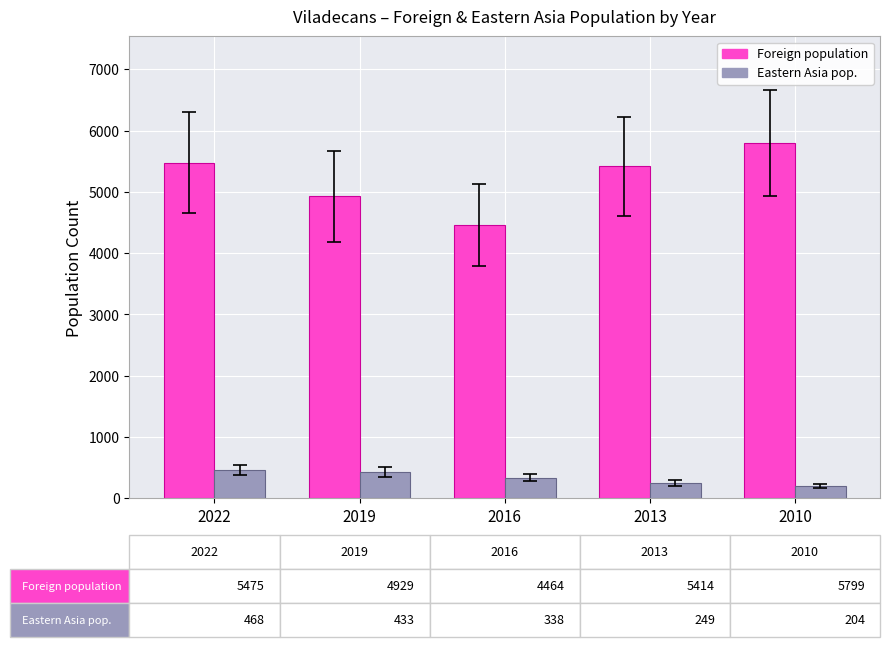

At which category does the chart reach its peak across all series?

2010